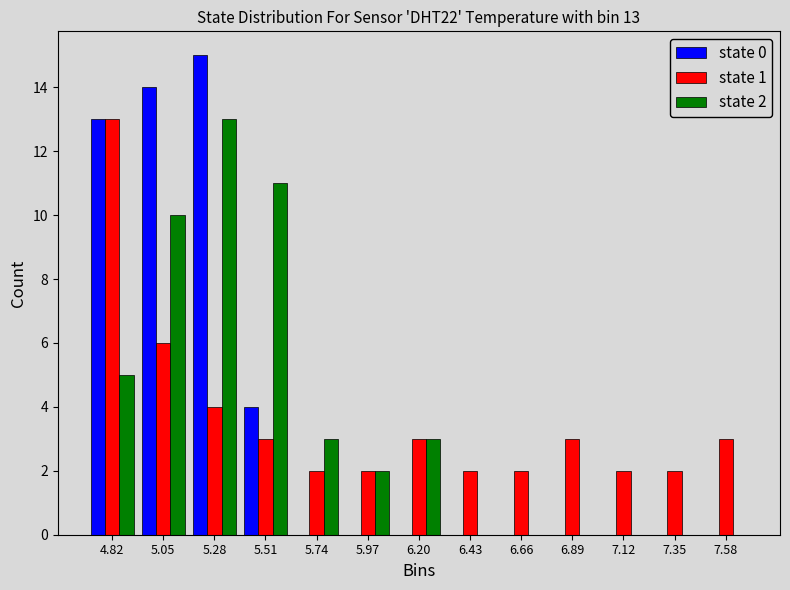

In the state 2 series, which range on the x-axis has the tallest bar?

5.15 to 5.40